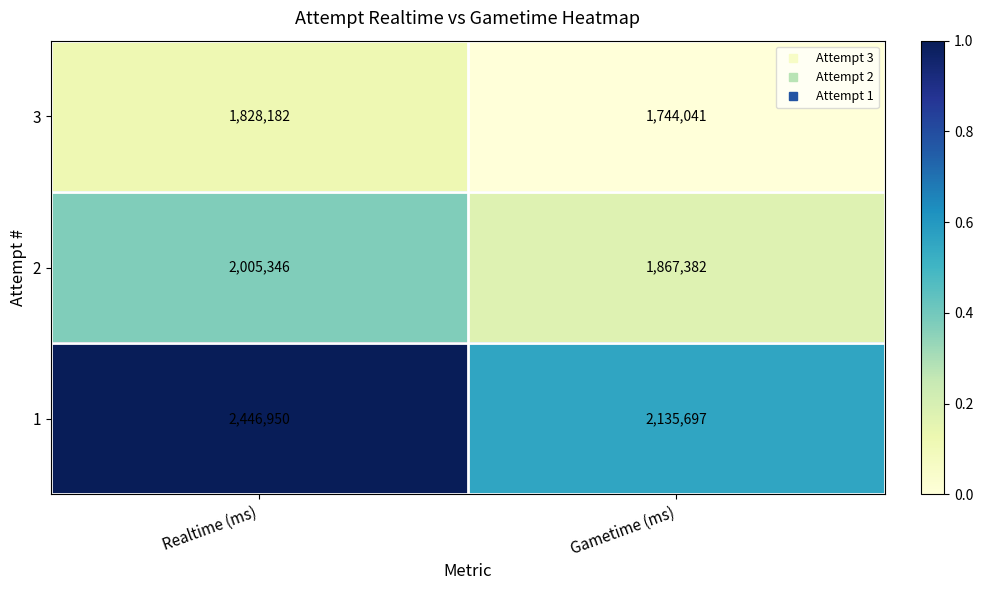

Which series changed the most between Realtime (ms) and Gametime (ms)?

1